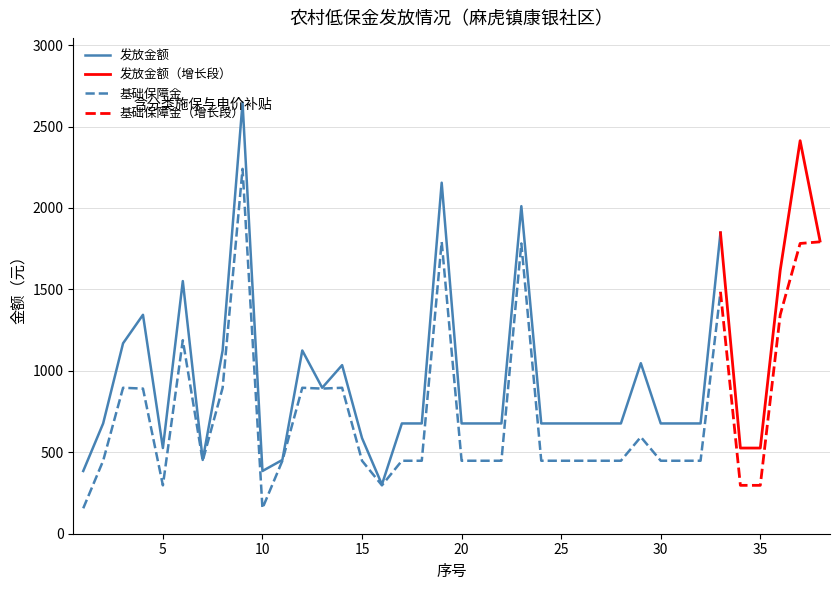

At which category does 发放金额 reach its first local peak?

4